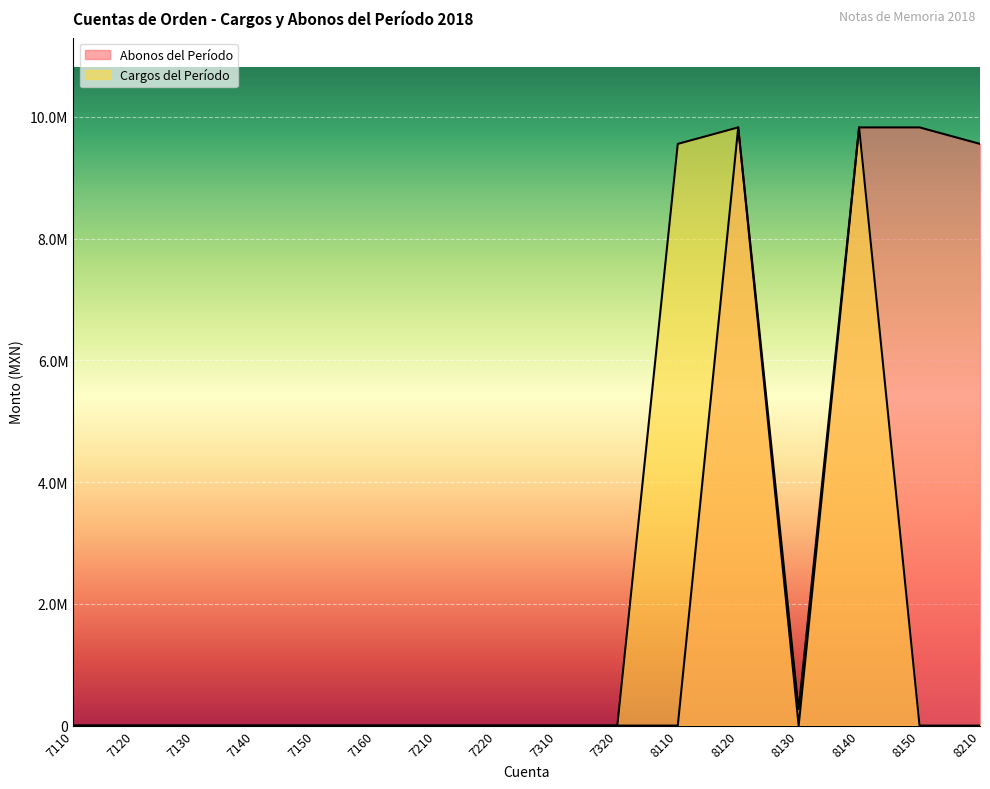

The Cargos del Período series shows 0.0 at 7160. True or false?

True